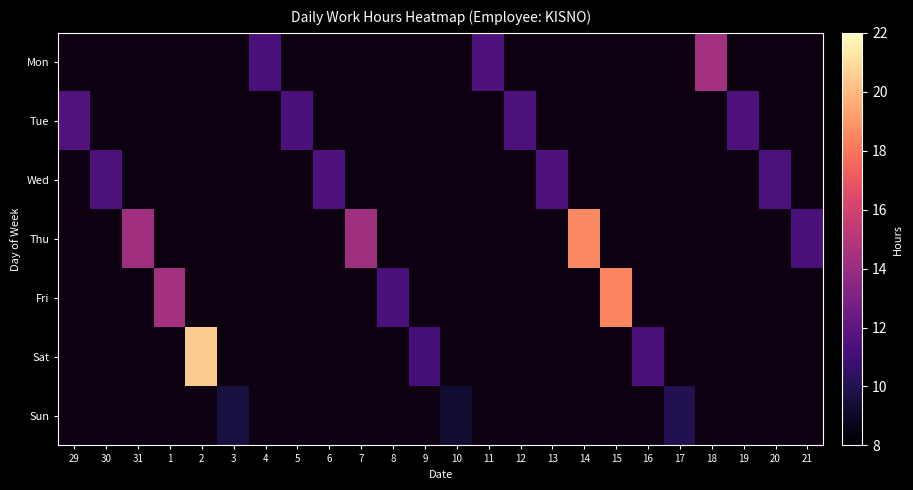

Is it true that Thu equals 7.4 at 21?

False